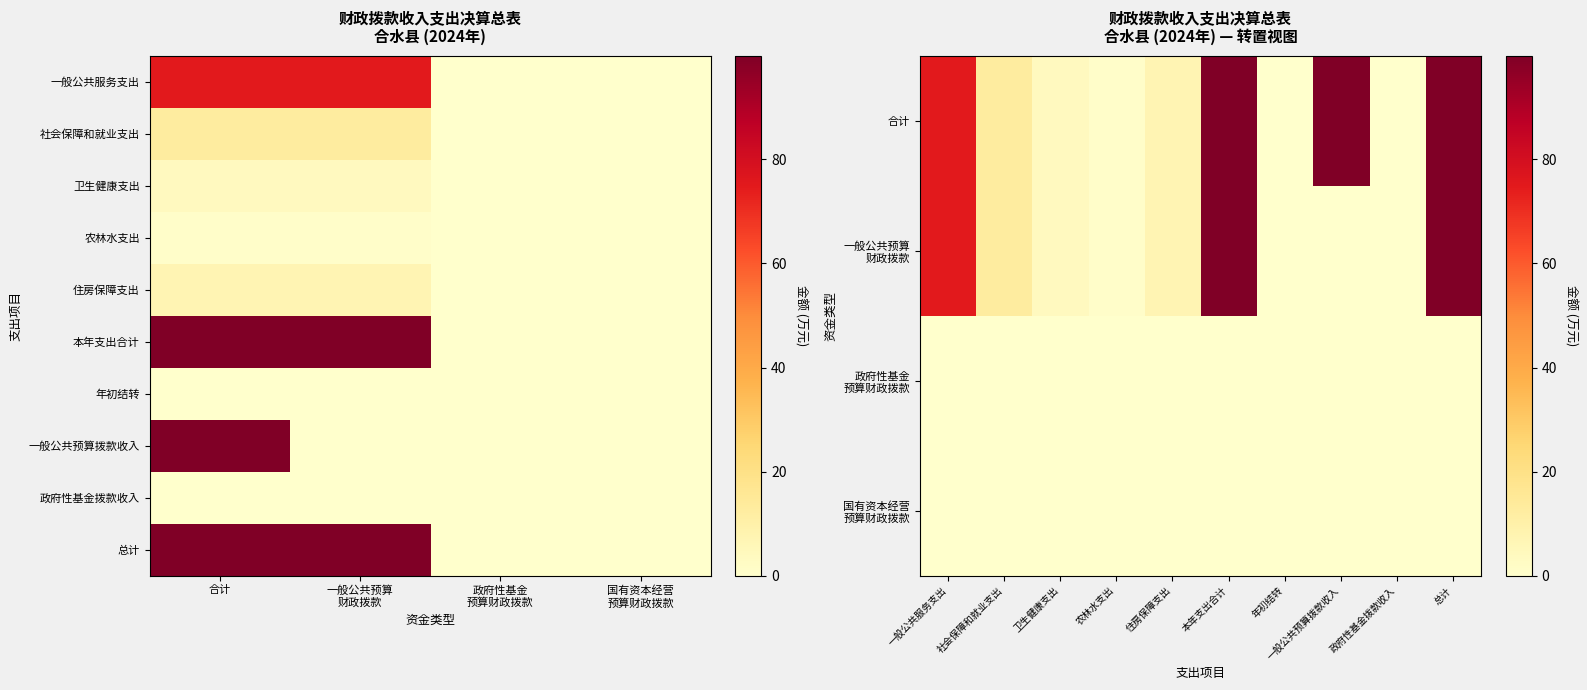

What value does the 一般公共服务支出 series have at 0?

75.1